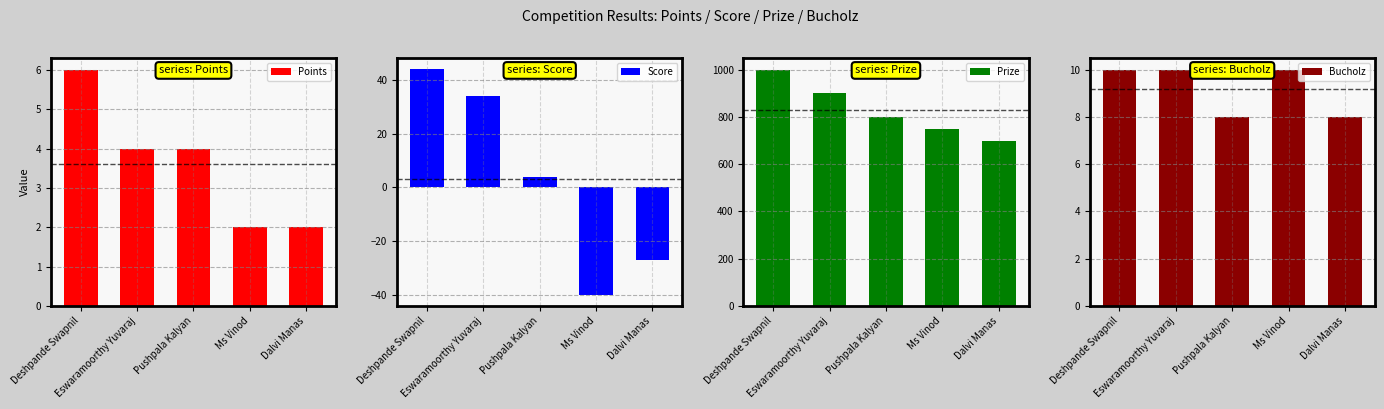

At which label does Prize first exceed 800?

Deshpande Swapnil